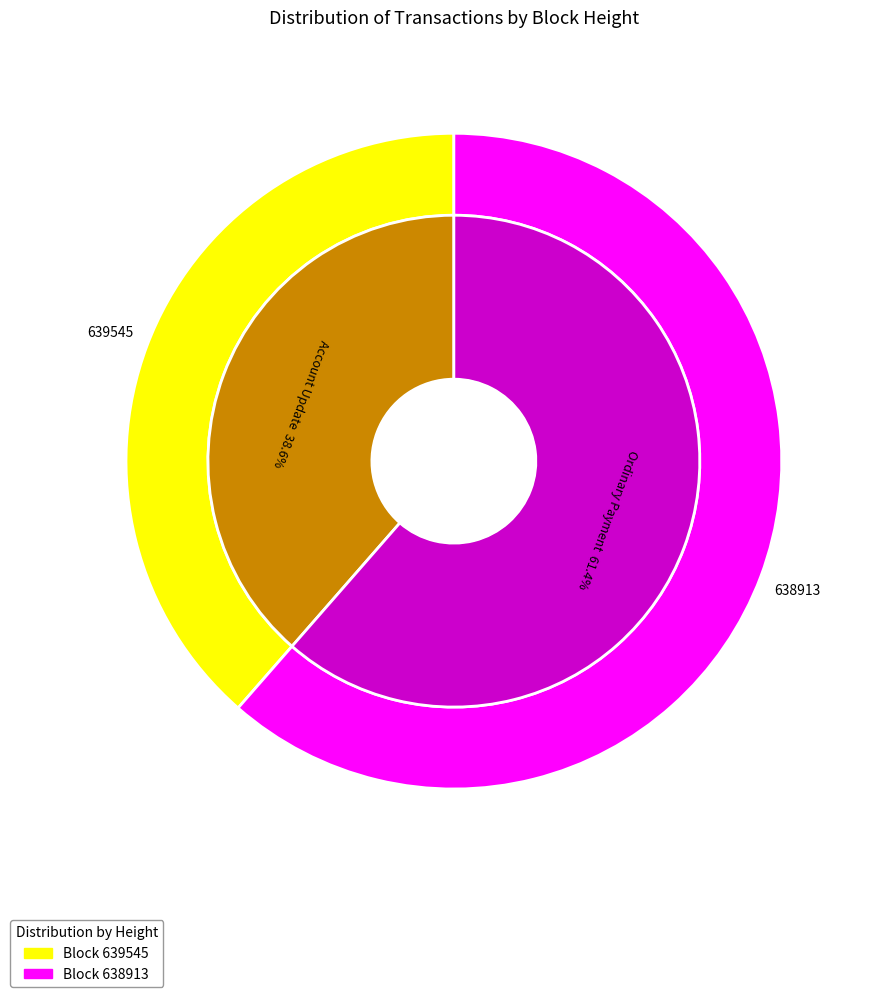

The 639545 slice represents 39% of the pie. True or false?

True